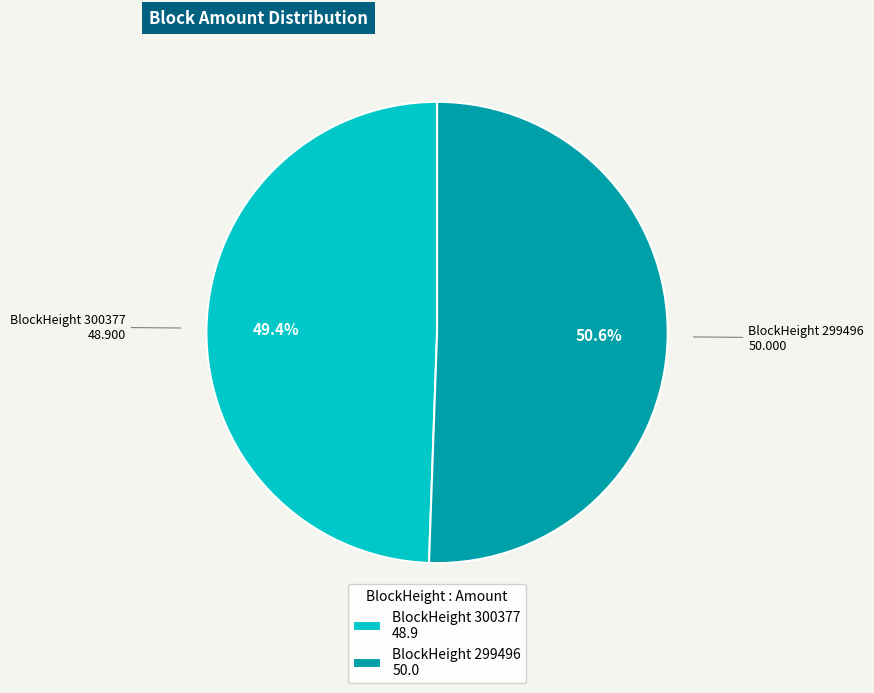

Rank the categories by value from lowest to highest.

BlockHeight 300377 48.9, BlockHeight 299496 50.0